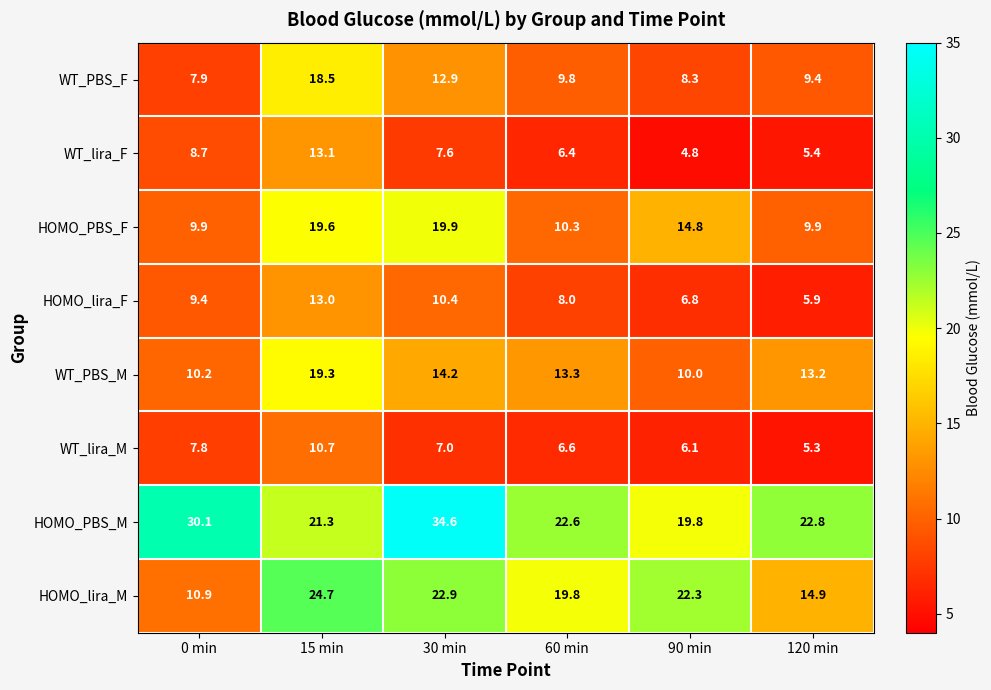

Where is WT_lira_M nearest to the value 8?

0 min